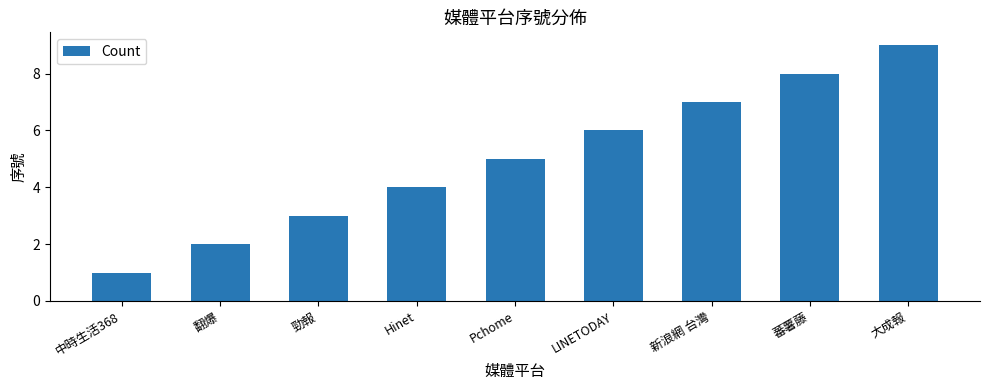

Reading left to right, transcribe all the data shown in this chart.

1	2	3	4	5	6	7	8	9